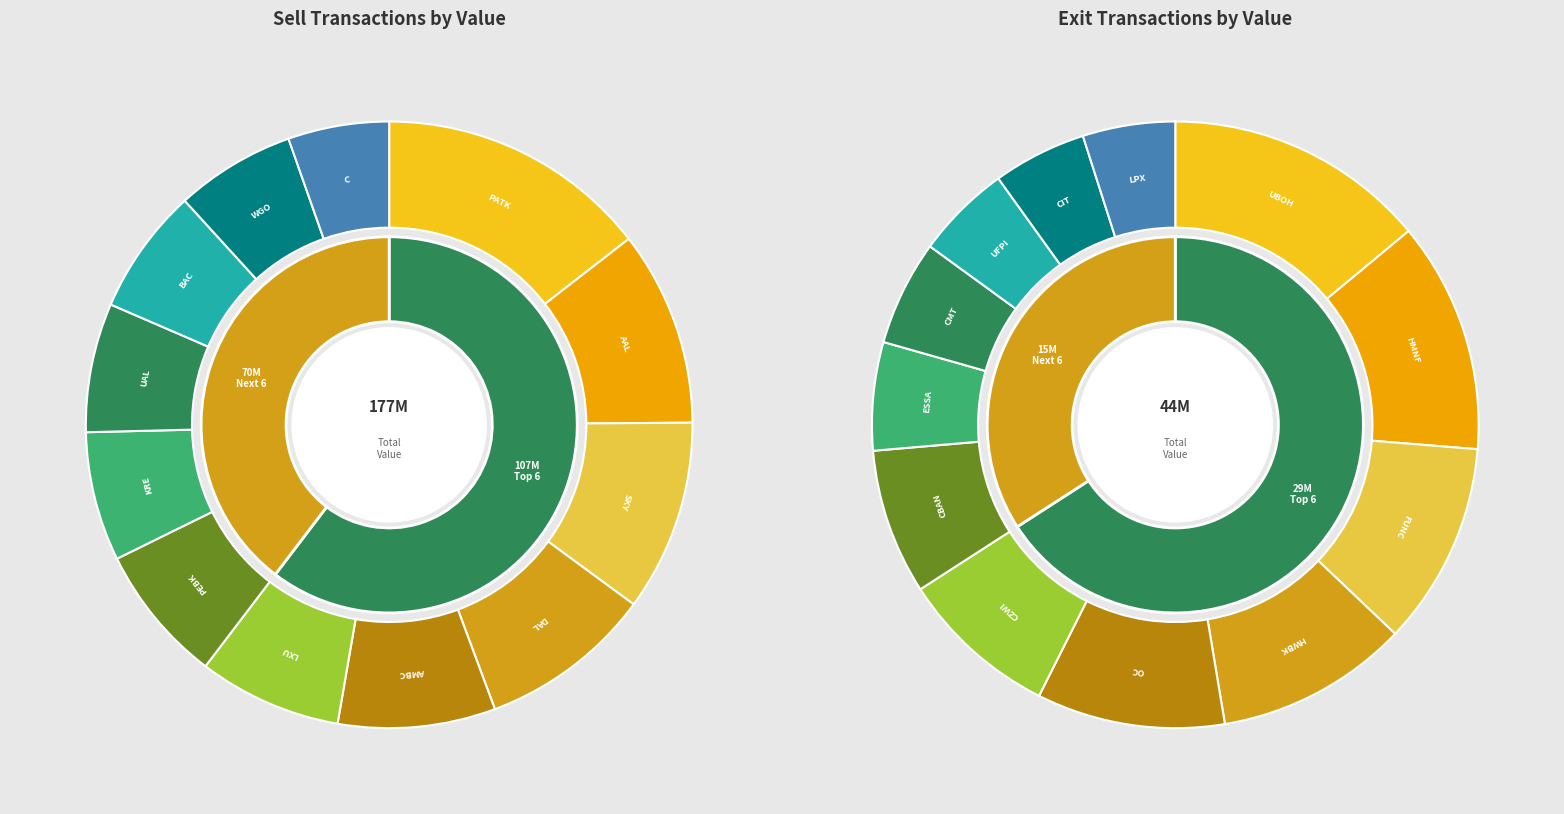

The 1 slice represents 12% of the pie. True or false?

True